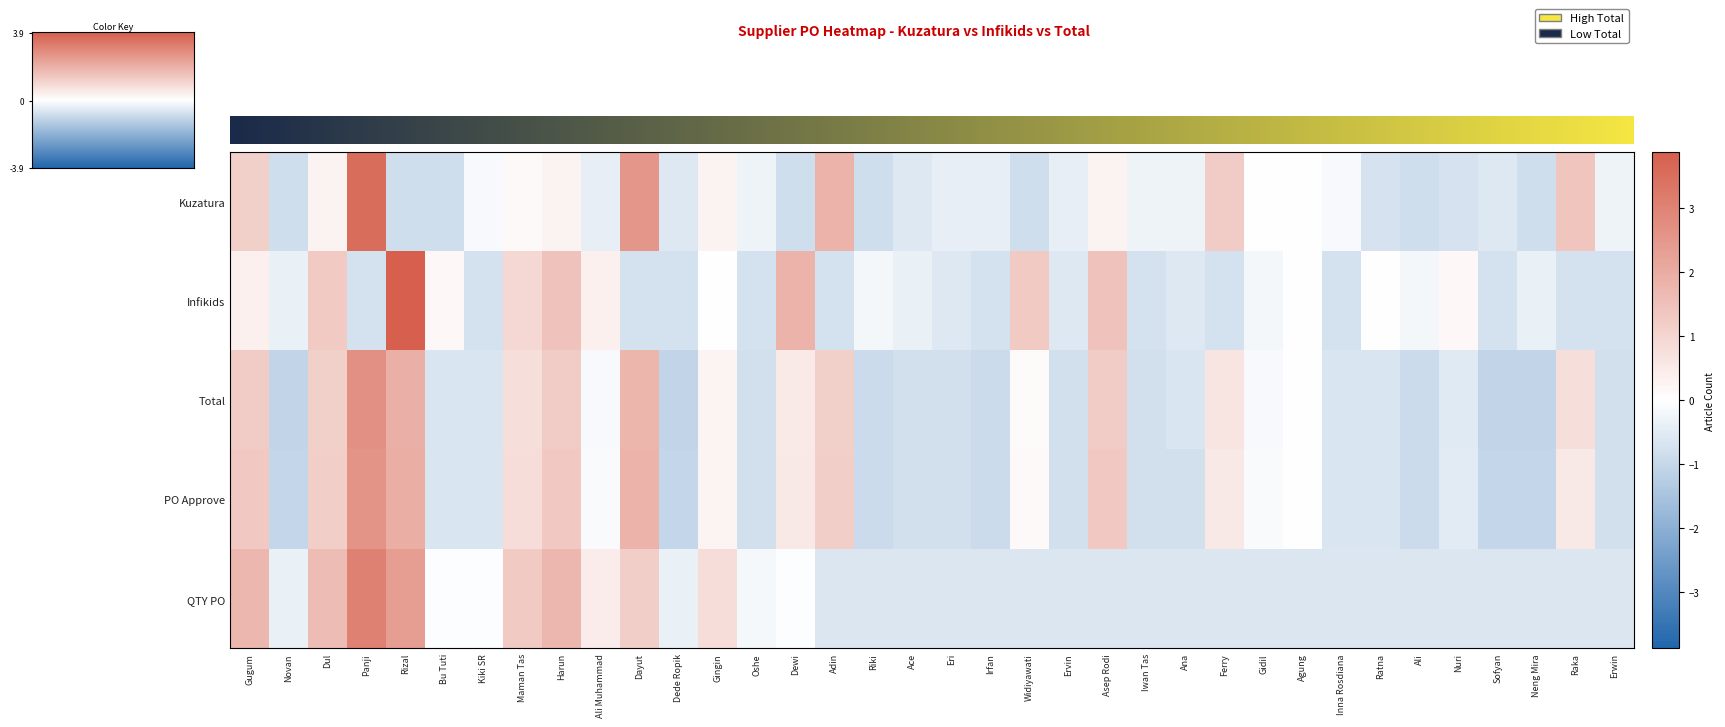

At how many categories does at least one series exceed 0?

18